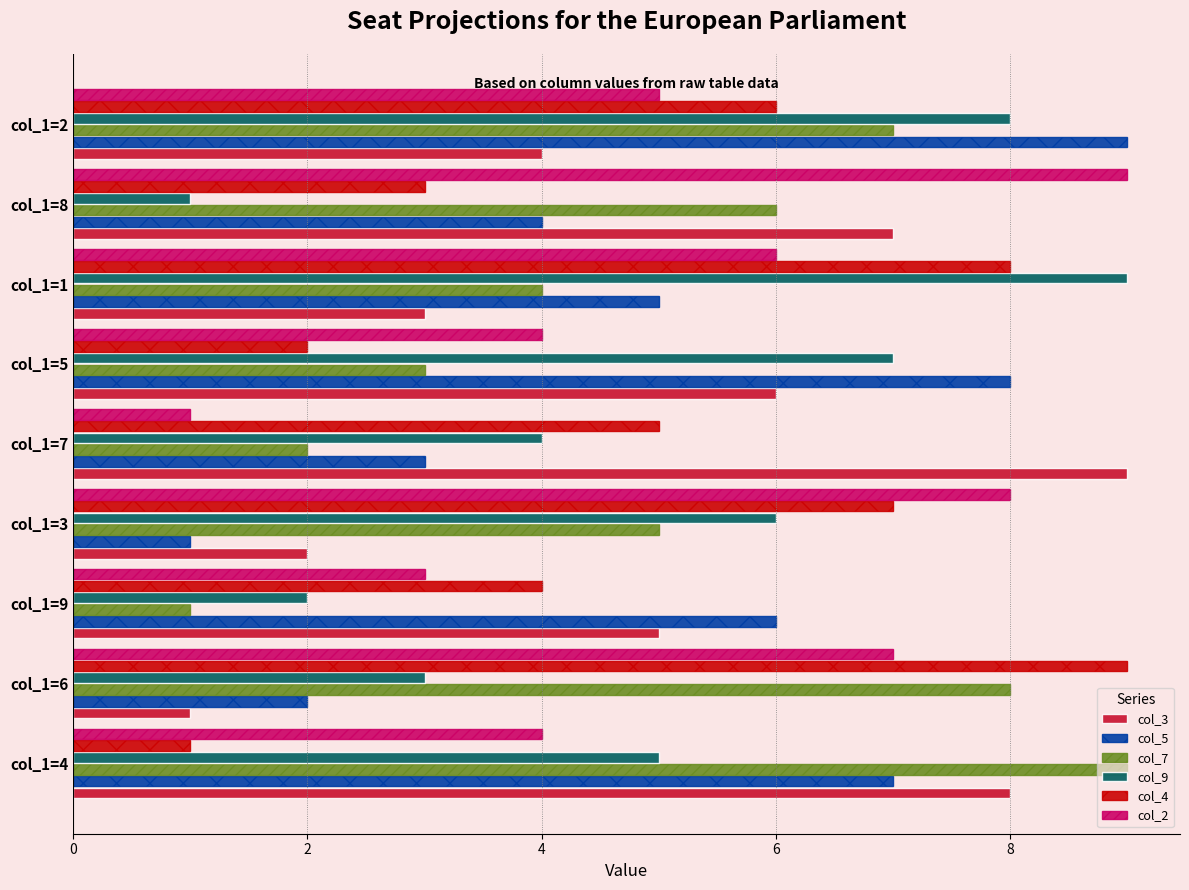

List the labels in order of col_3 value, smallest first.

col_1=6, col_1=3, col_1=1, col_1=2, col_1=9, col_1=5, col_1=8, col_1=4, col_1=7